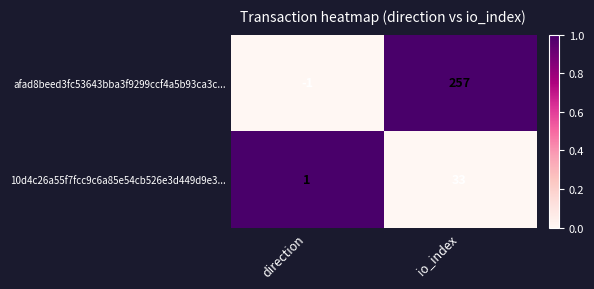

The 10d4c26a55f7fcc9c6a85e54cb526e3d449d9e3... series shows 0 at direction. True or false?

False